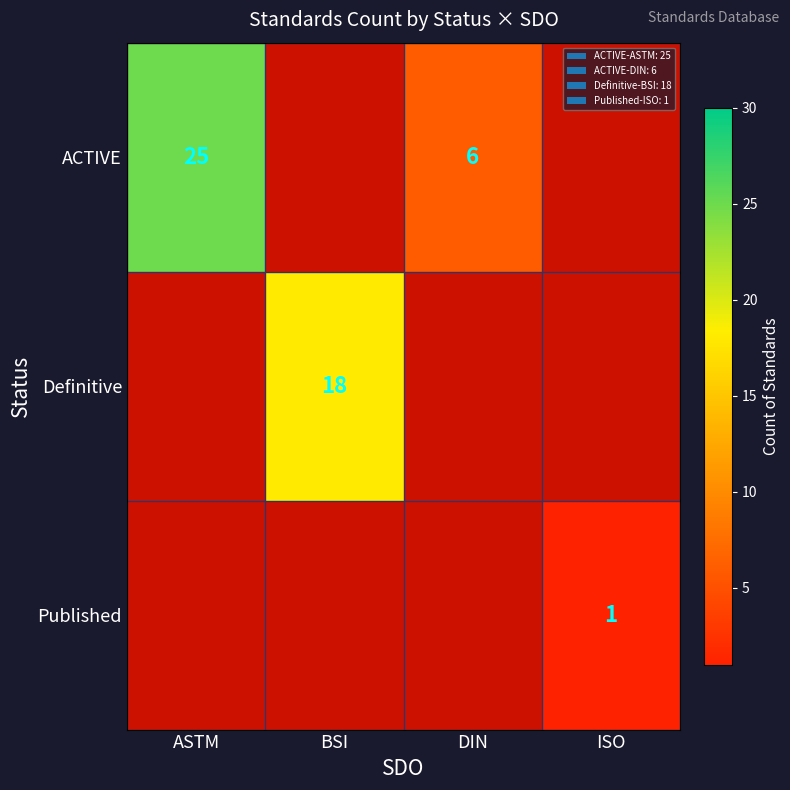

How many categories are shown in the chart?

4